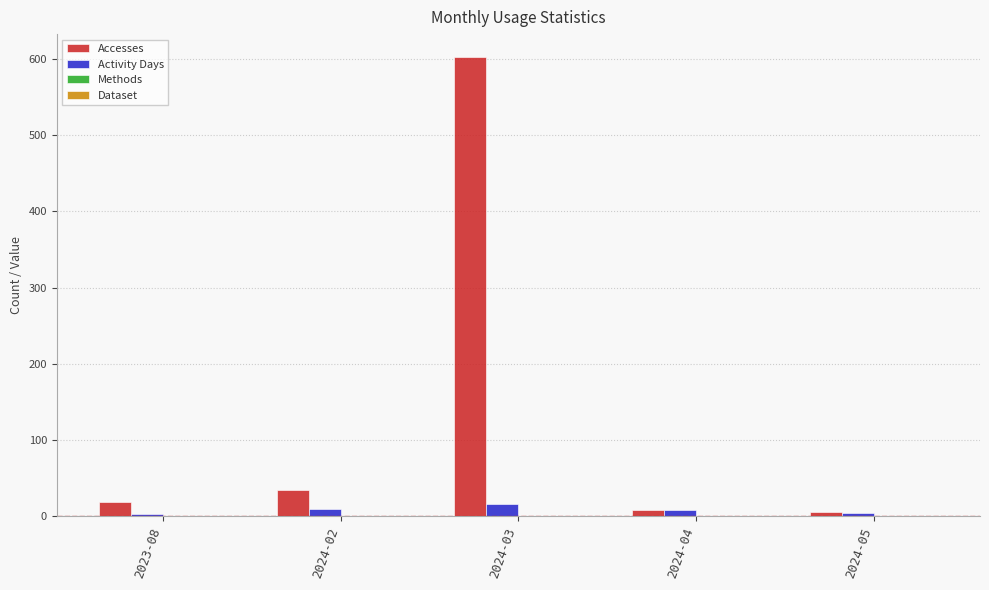

What is the maximum value shown in the chart?

602